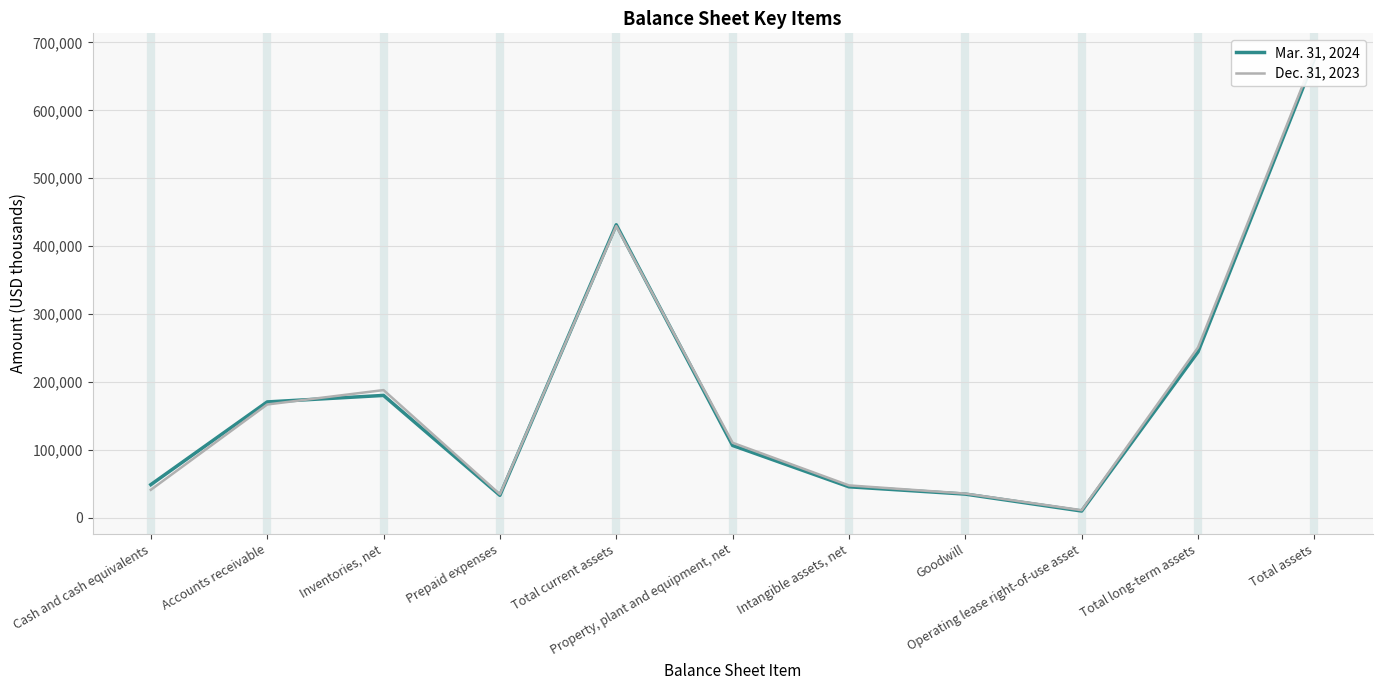

Reading left to right, list all the values displayed in this chart.

Mar. 31, 2024: 48440	170296	179891	32716	431343	106170	45270	34488	9552	244069	675412
Dec. 31, 2023: 40841	166545	187758	34246	429390	110126	47314	35295	10795	250510	679900